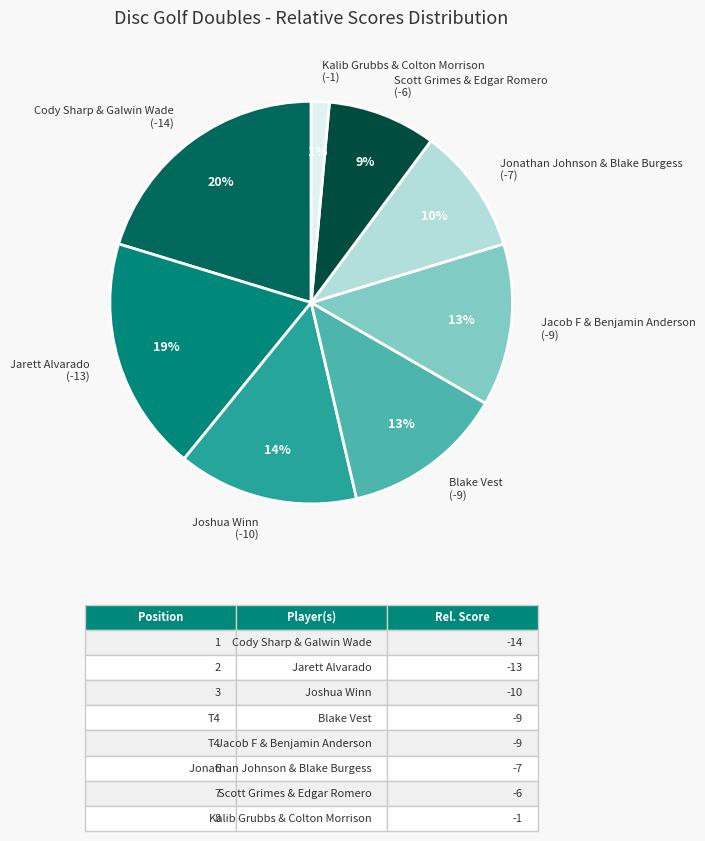

Is there any slice that represents more than half of the pie?

No